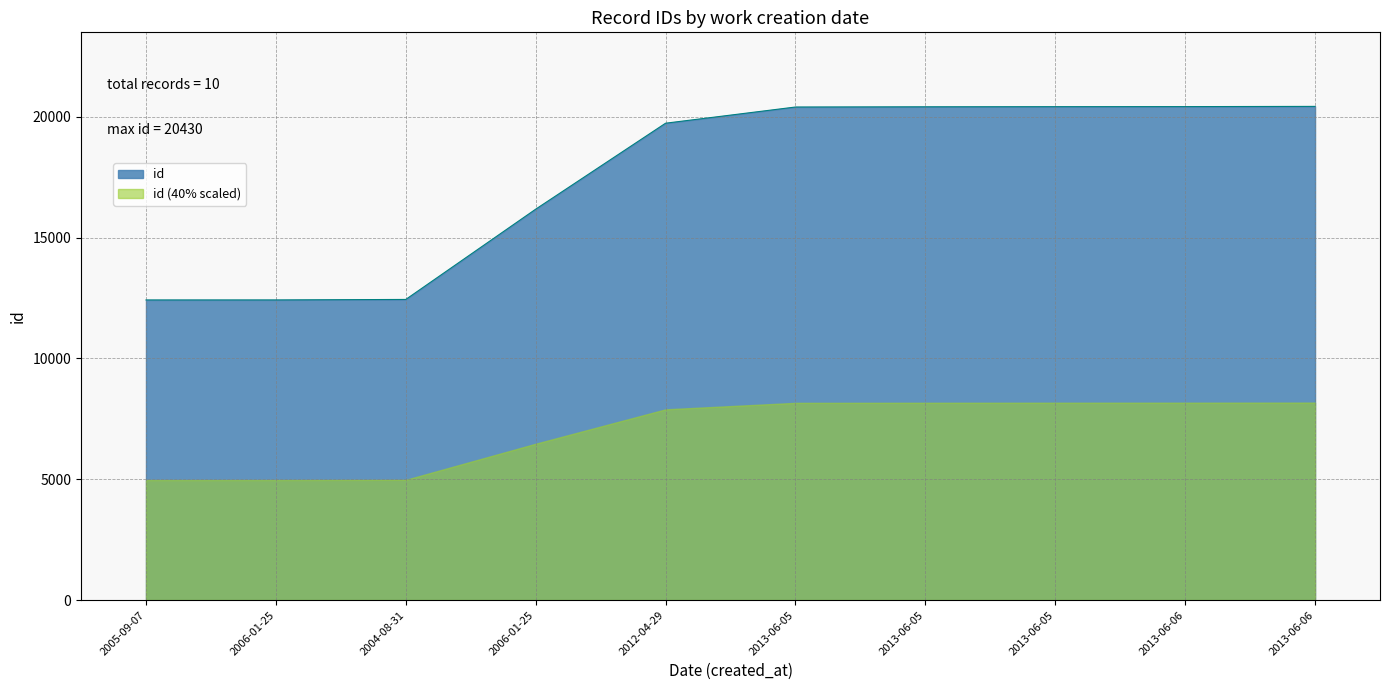

What are all the series names shown in the legend?

id, id (40% scaled)